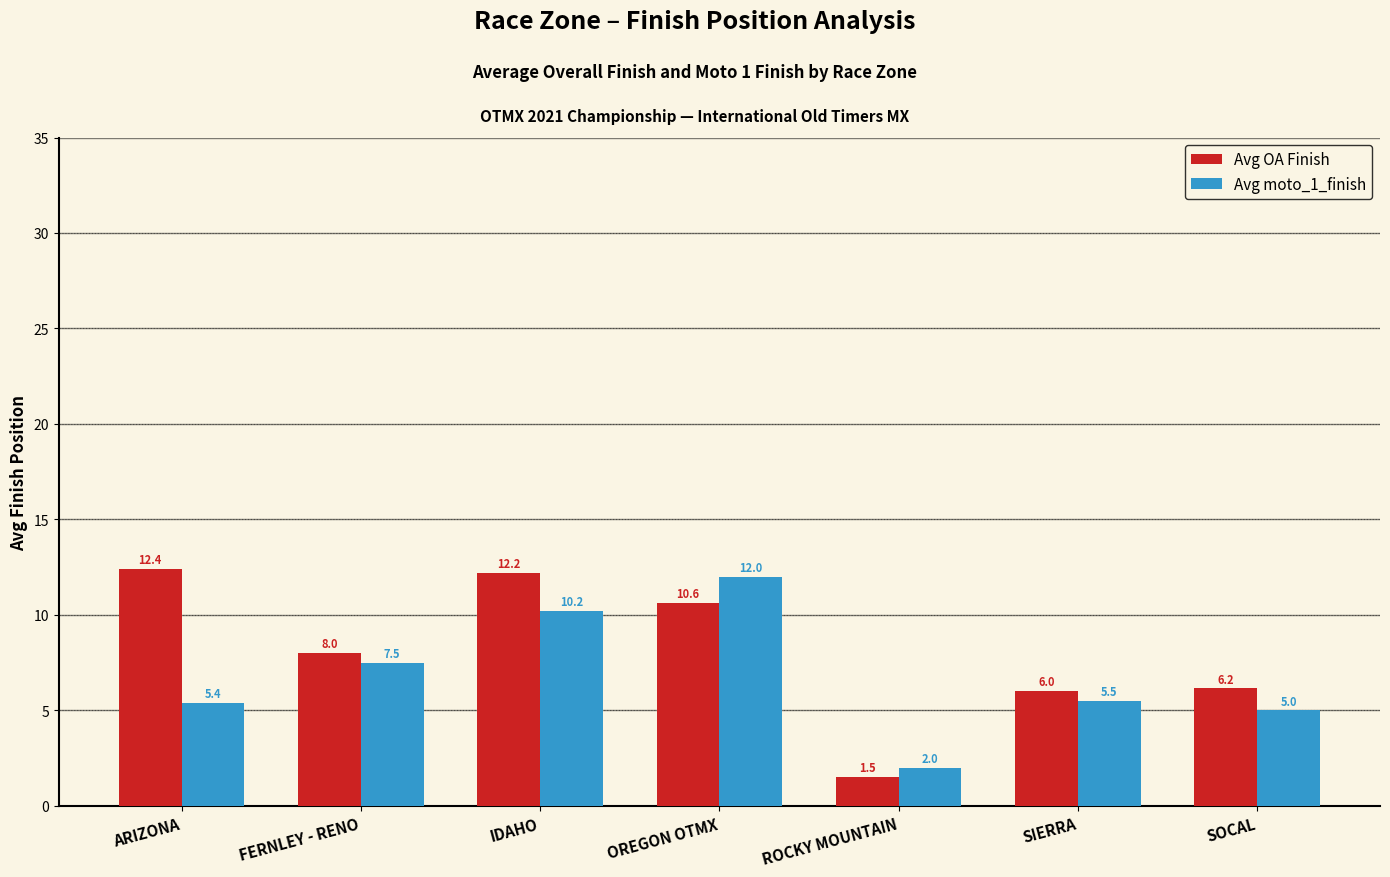

What are all the series names shown in the legend?

Avg OA Finish, Avg moto_1_finish